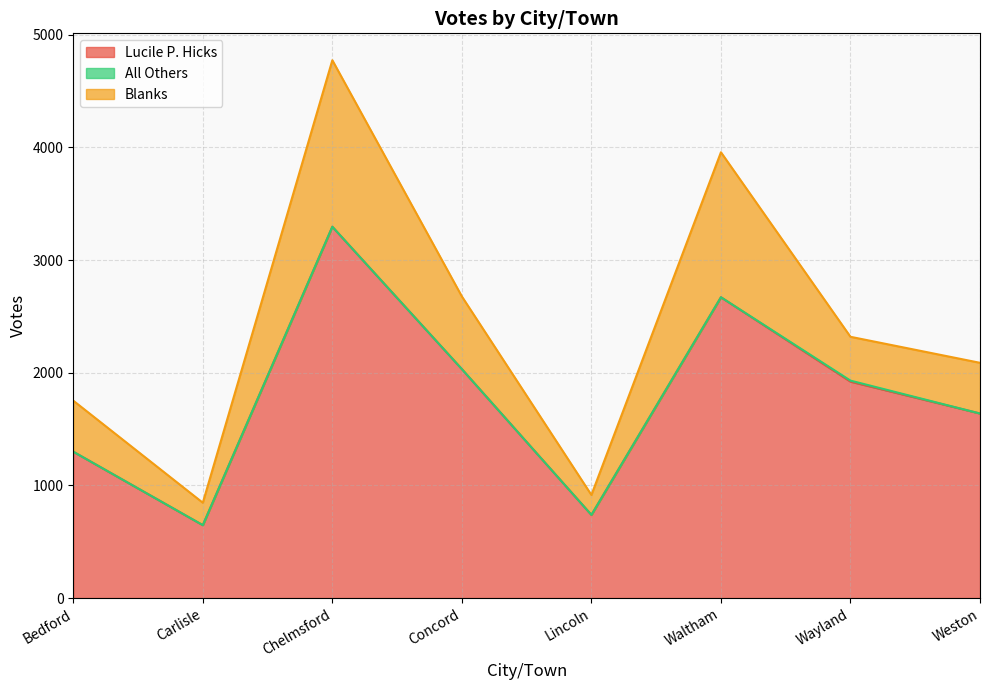

In Lucile P. Hicks, how many points are higher than both neighbors (excluding endpoints)?

2